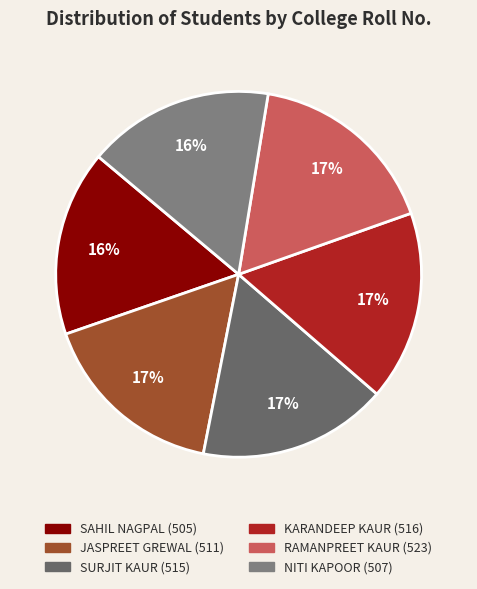

Which category has the smallest portion of the pie?

SAHIL NAGPAL